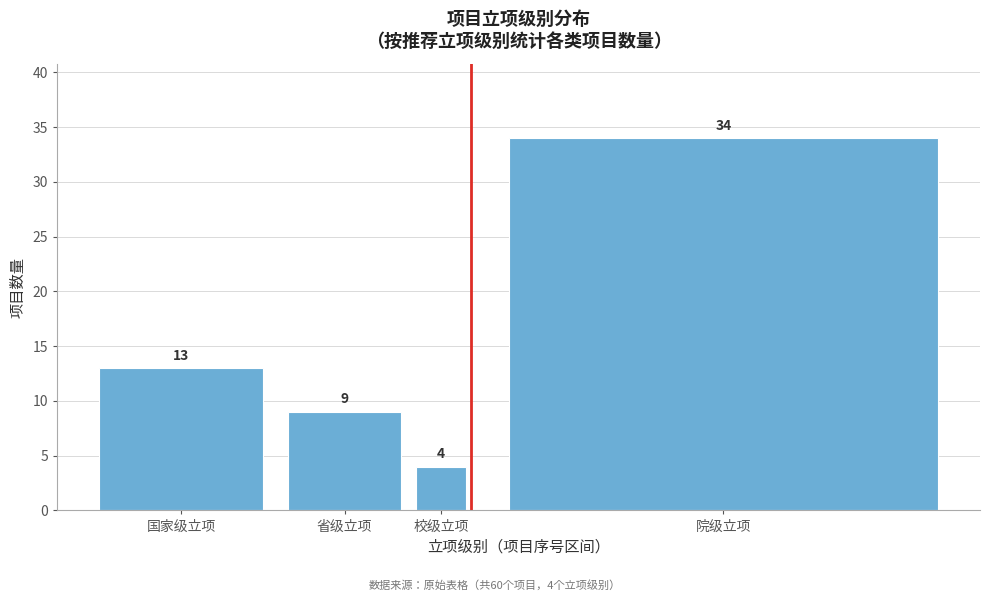

Reading left to right, extract all data points from this chart.

国家级立项=13	省级立项=9	校级立项=4	院级立项=34